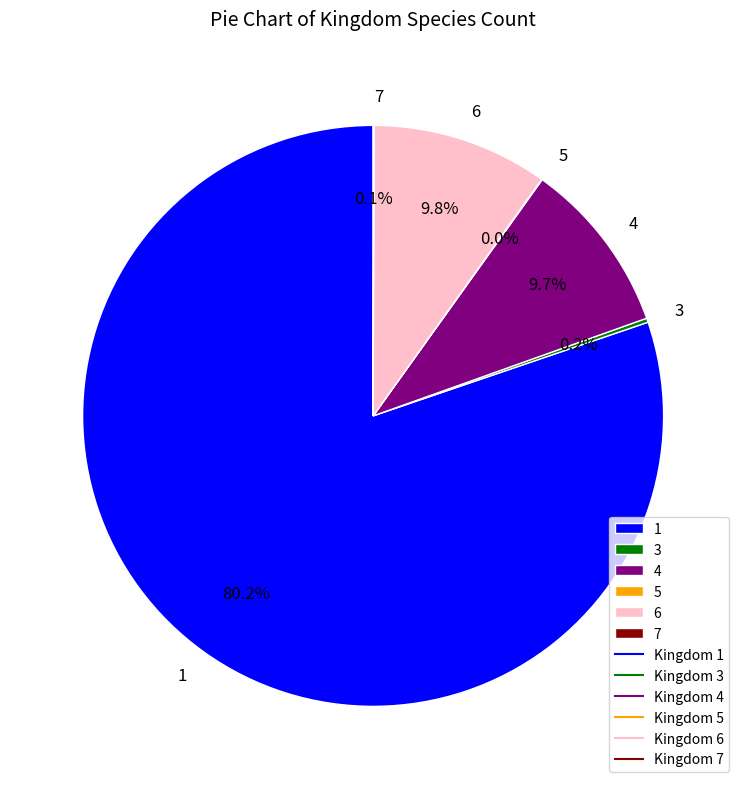

Which category accounts for the majority?

1